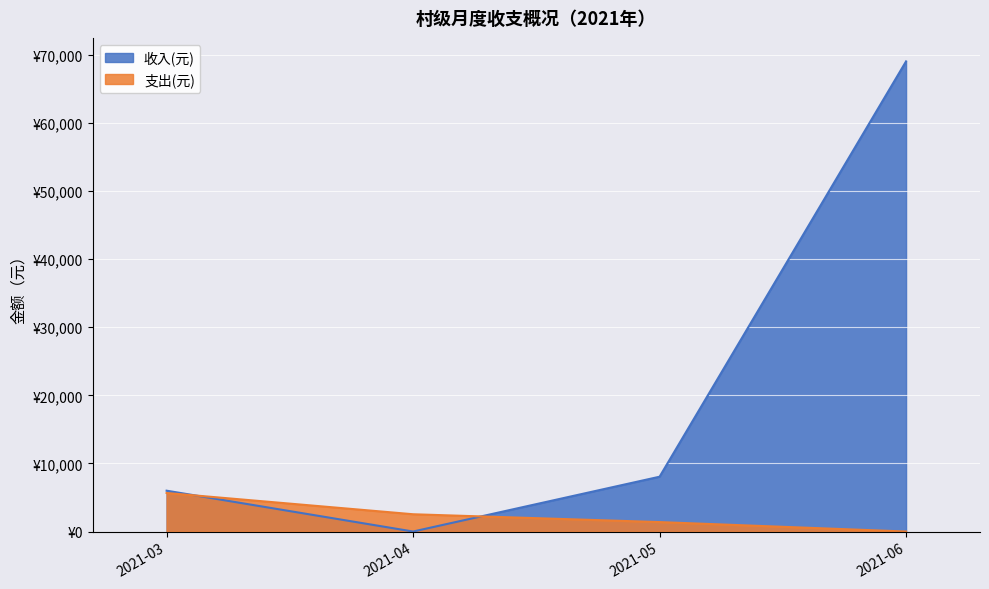

What are all the series names shown in the legend?

收入(元), 支出(元)